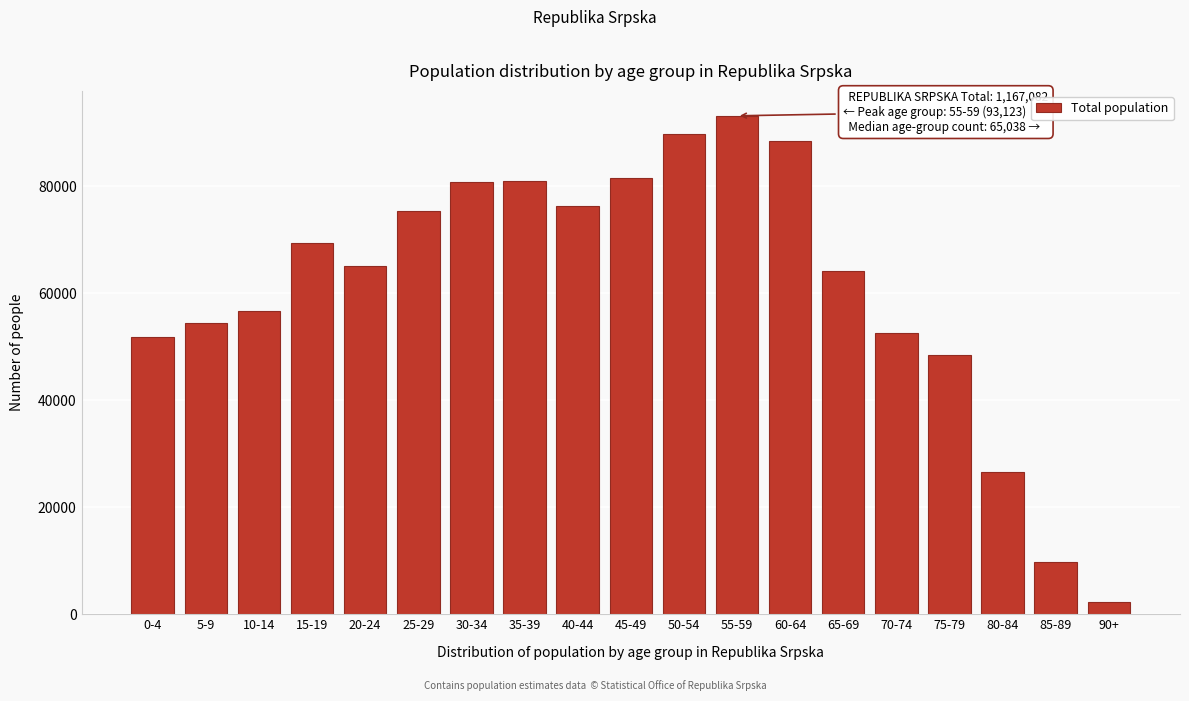

What is the label of the 17th bar from the right?

10-14